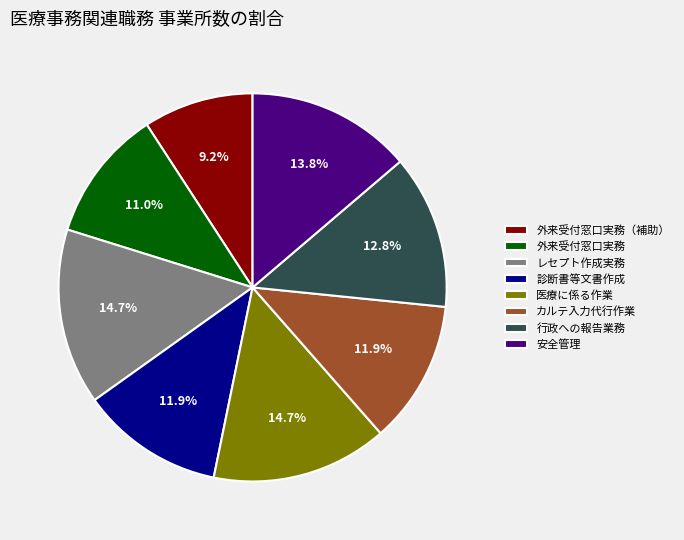

Between レセプト作成実務 and 外来受付窓口実務（補助）, which is larger?

レセプト作成実務